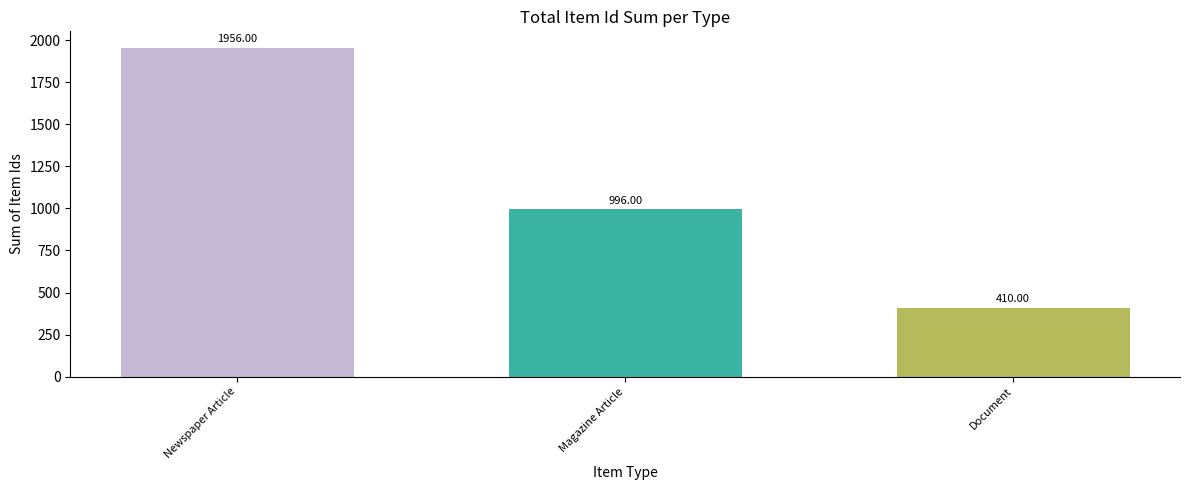

How many values are between 410 and 1956?

3